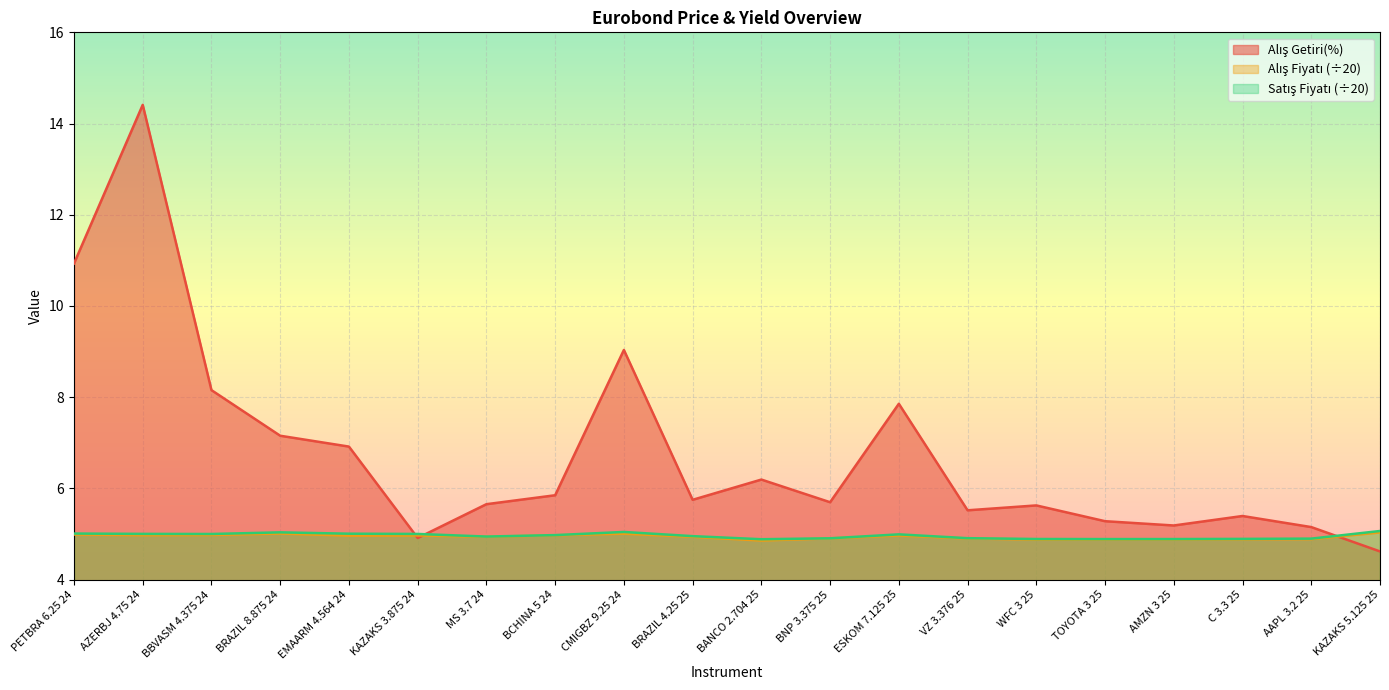

Which series has the widest spread of values?

Alış Getiri(%)